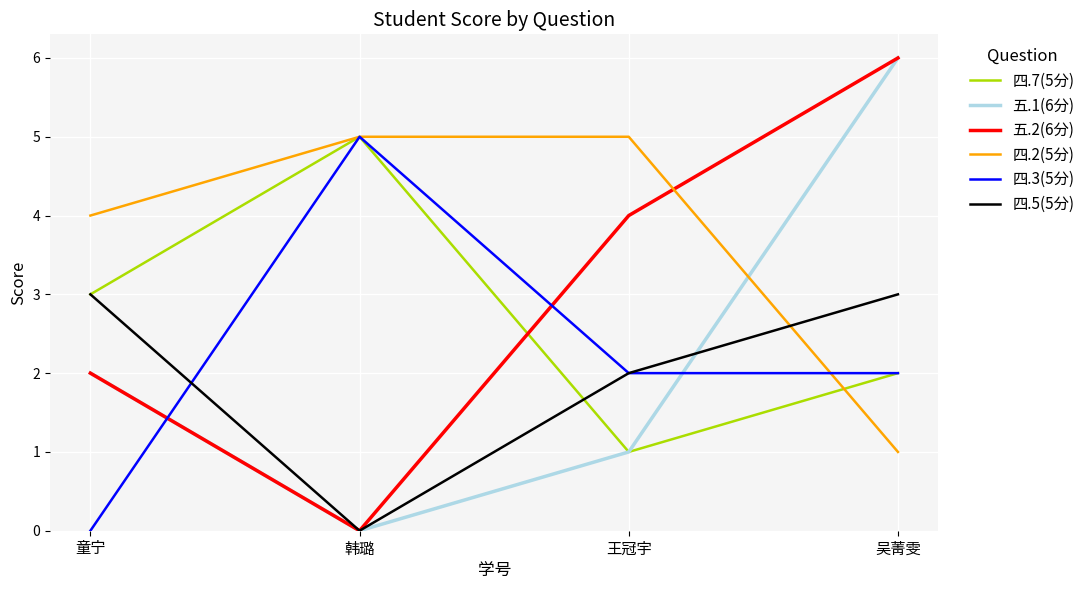

What is the total value across all series at 童宁?

14